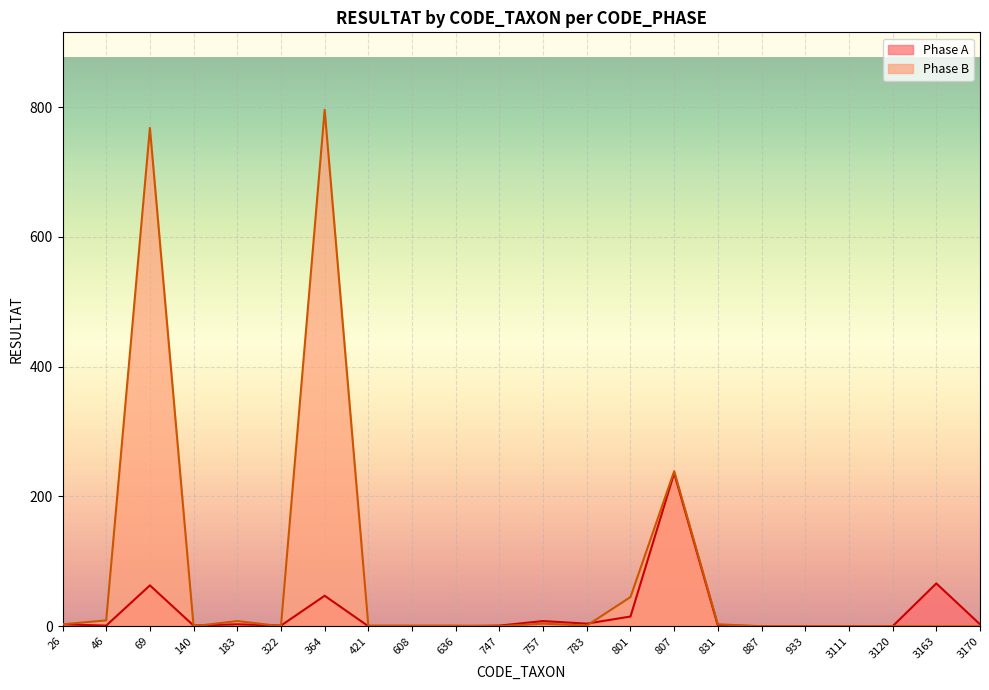

What is the approximate value of Phase A at 69, to the nearest 50?

50